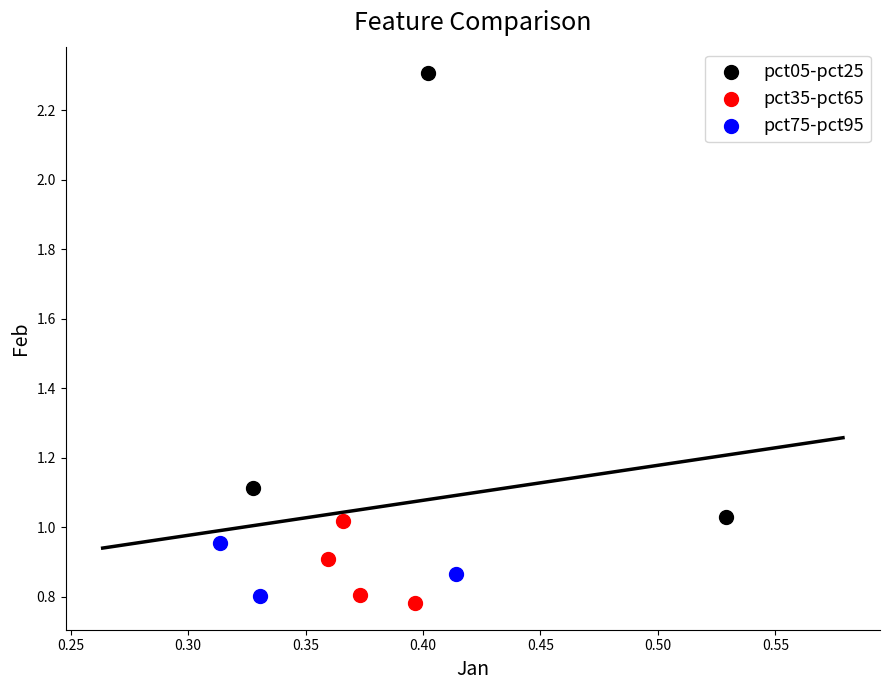

Which series reaches the maximum Y coordinate?

pct05-pct25